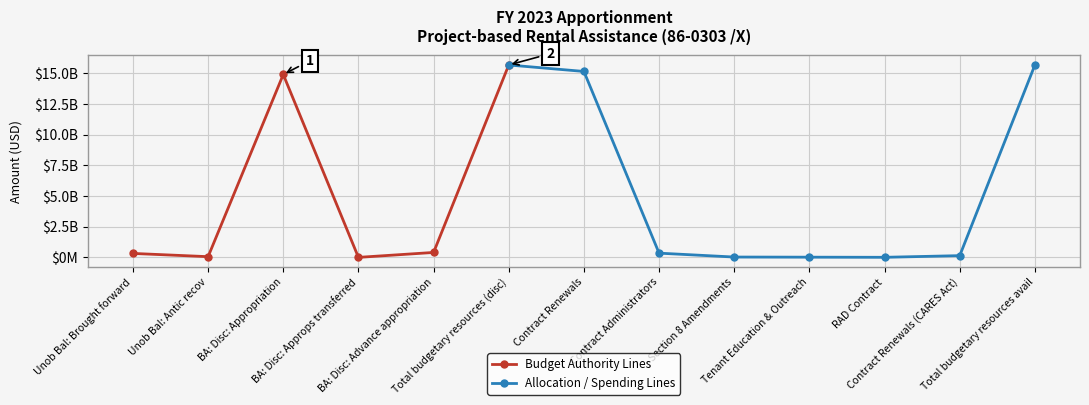

What is the label of the 2nd point from the left?

Unob Bal: Antic recov